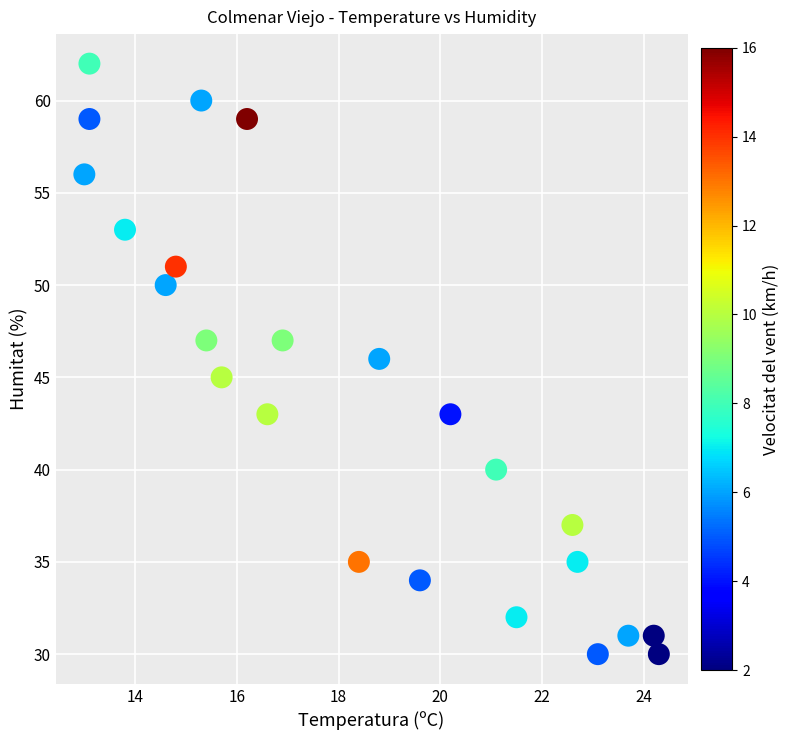

How many points are shown in the scatter plot?

24